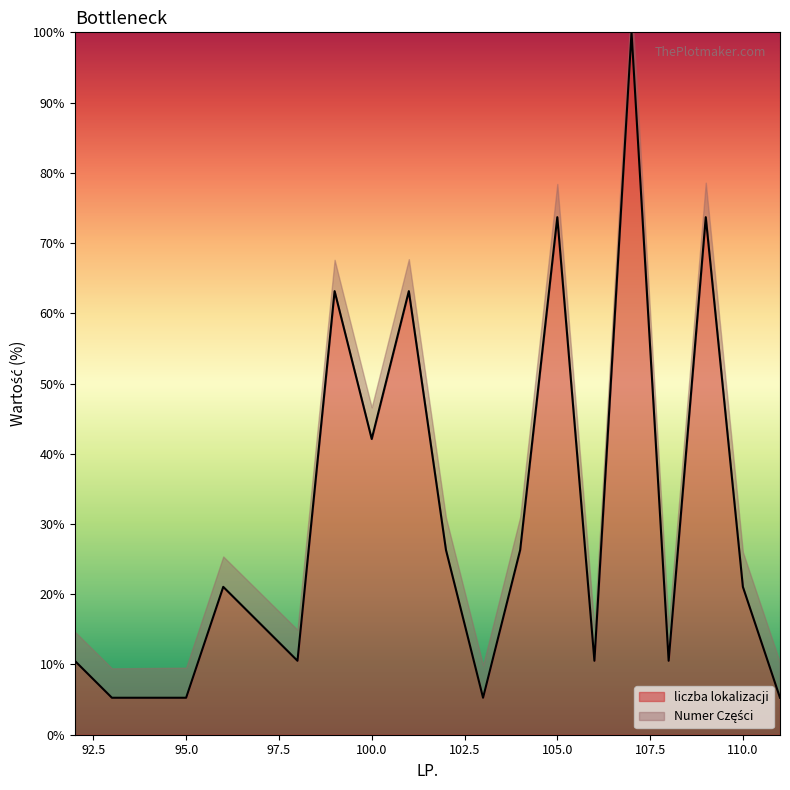

What is the difference between the second highest and minimum values?

68.4